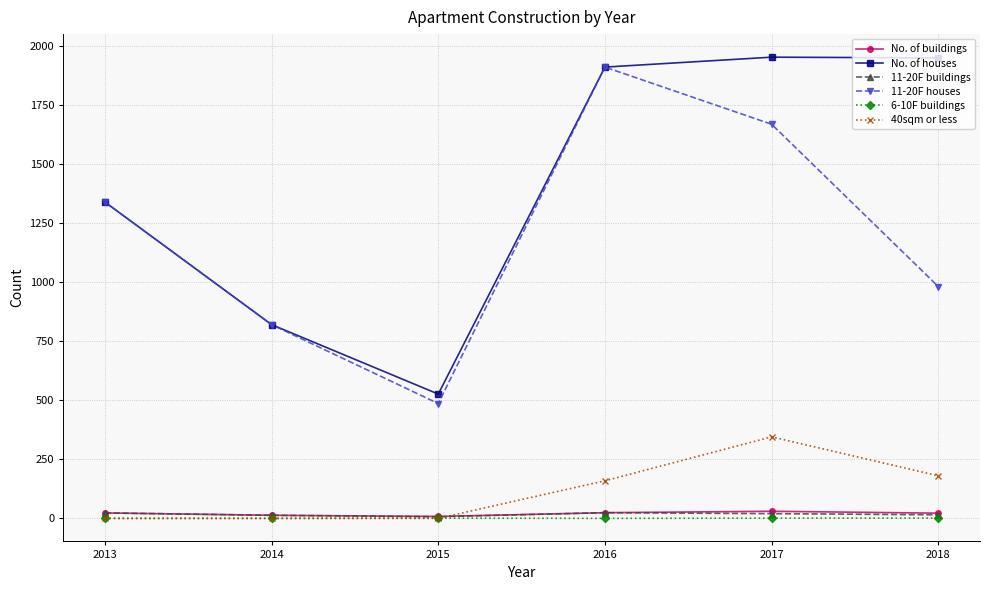

What are all the series names shown in the legend?

No. of buildings, No. of houses, 11-20F buildings, 11-20F houses, 6-10F buildings, 40sqm or less